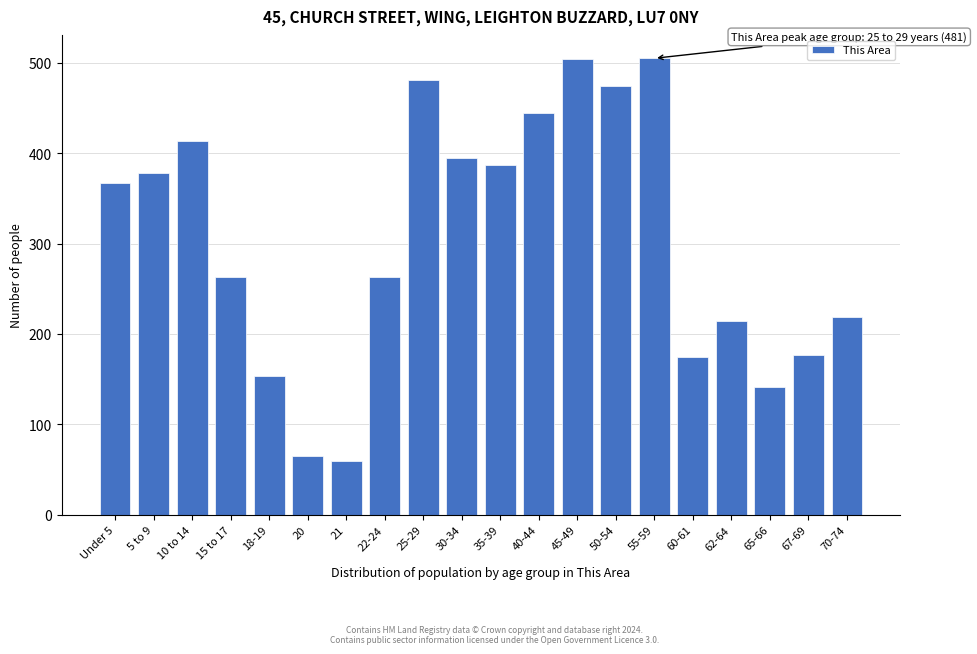

Approximately how many times larger is the value at 65-66 compared to 10 to 14?

0.3